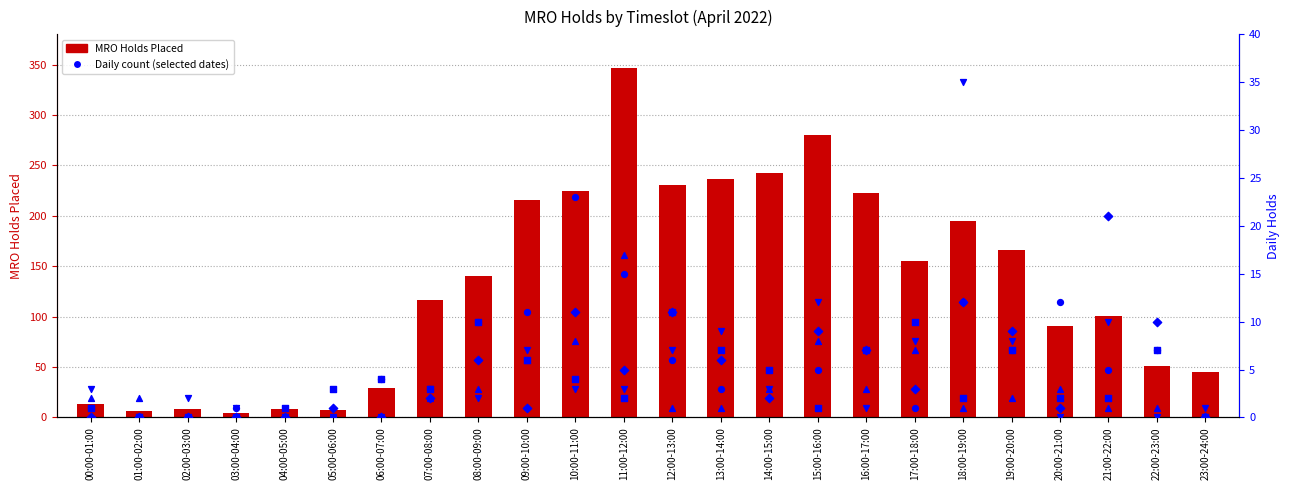

Between 11:00-12:00 and 10:00-11:00, which is larger?

11:00-12:00